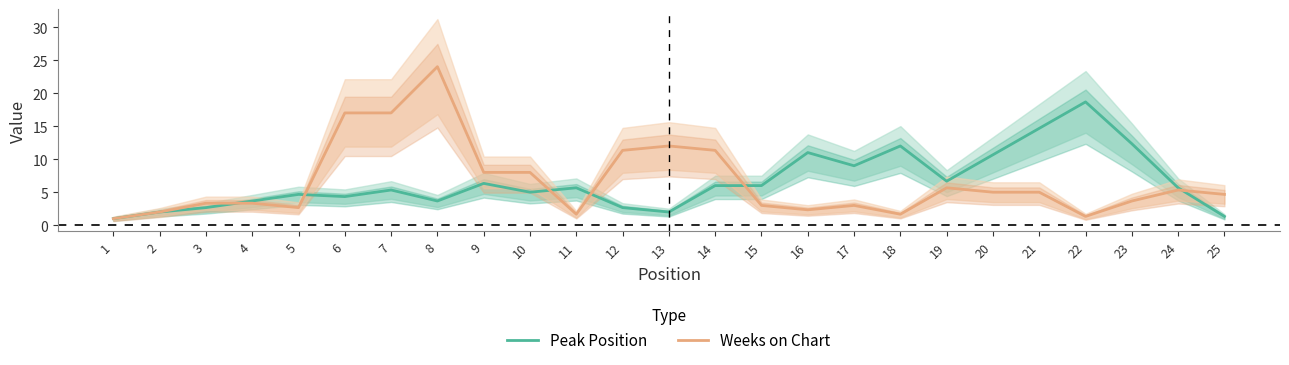

What is the total value across all series at 16?

13.3